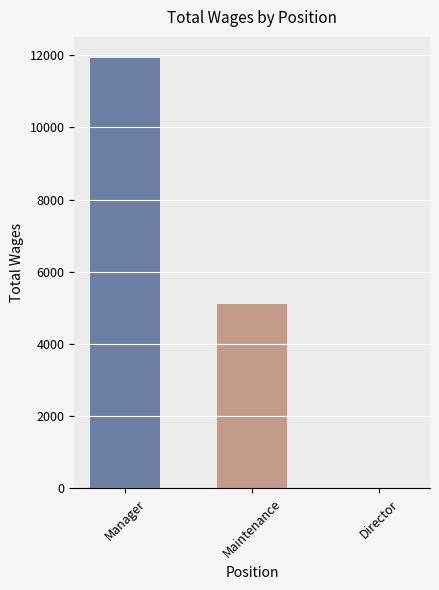

Which category has the highest value across all series?

Manager